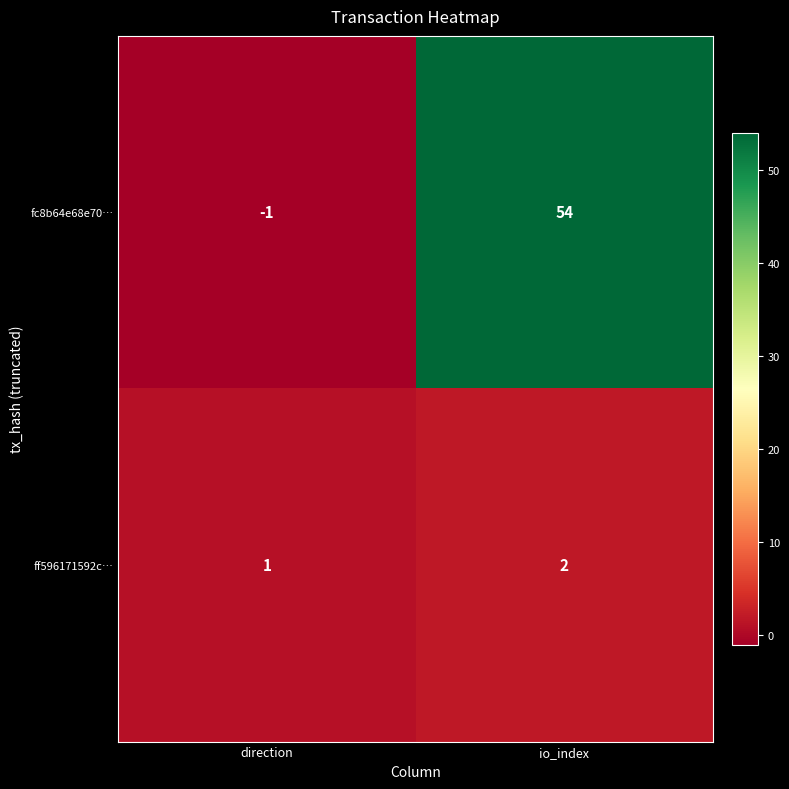

What is the minimum value shown in the chart?

-1